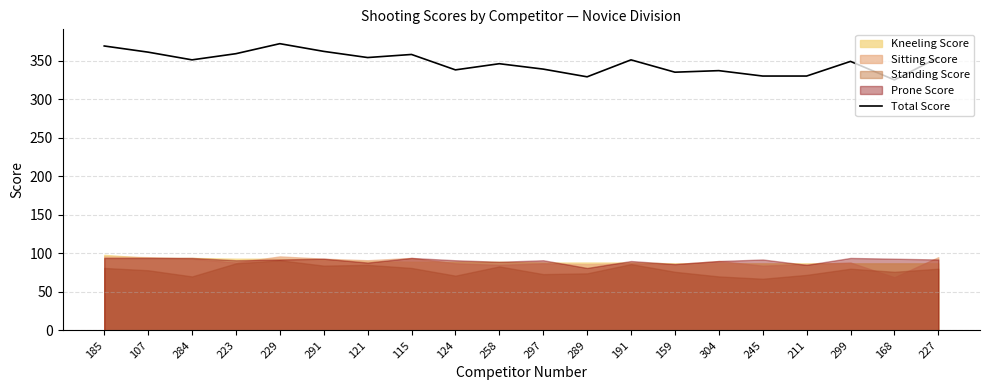

What is the difference between the second highest and second lowest values?

40